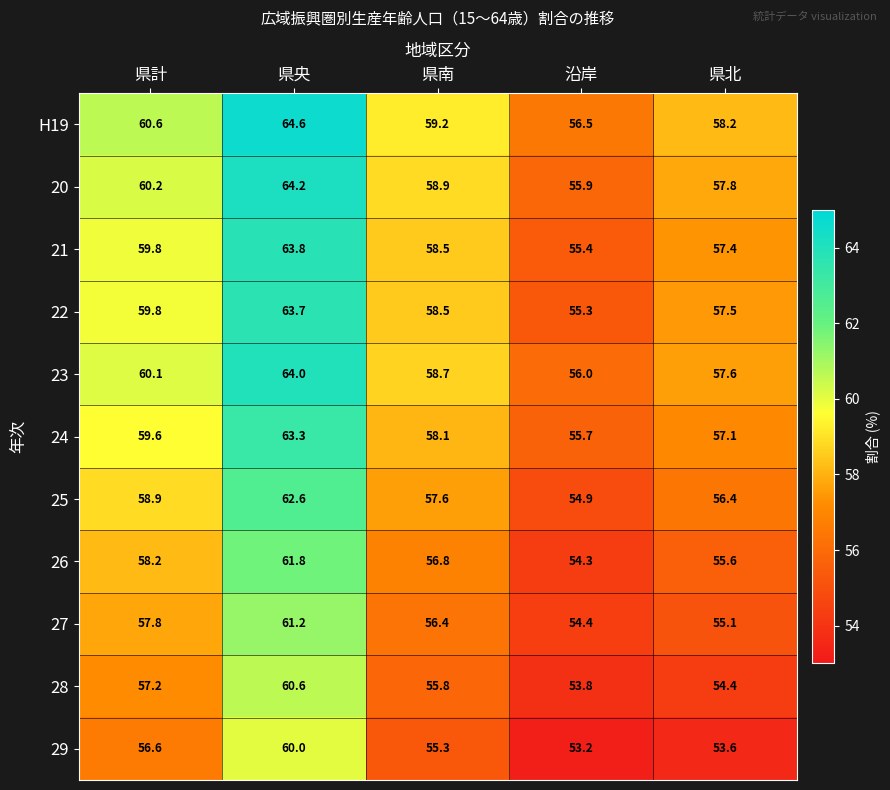

Which series has the largest total across all categories?

H19